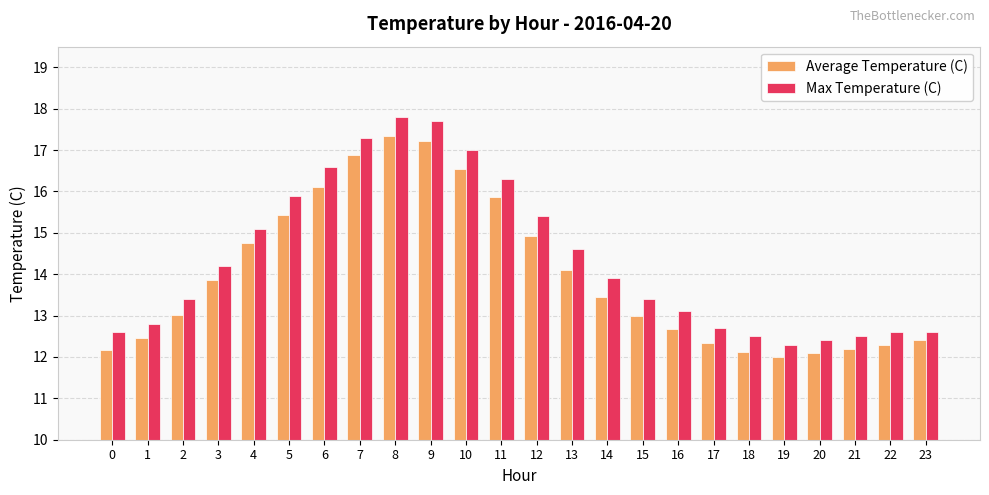

Which label corresponds to the largest value in the chart?

8